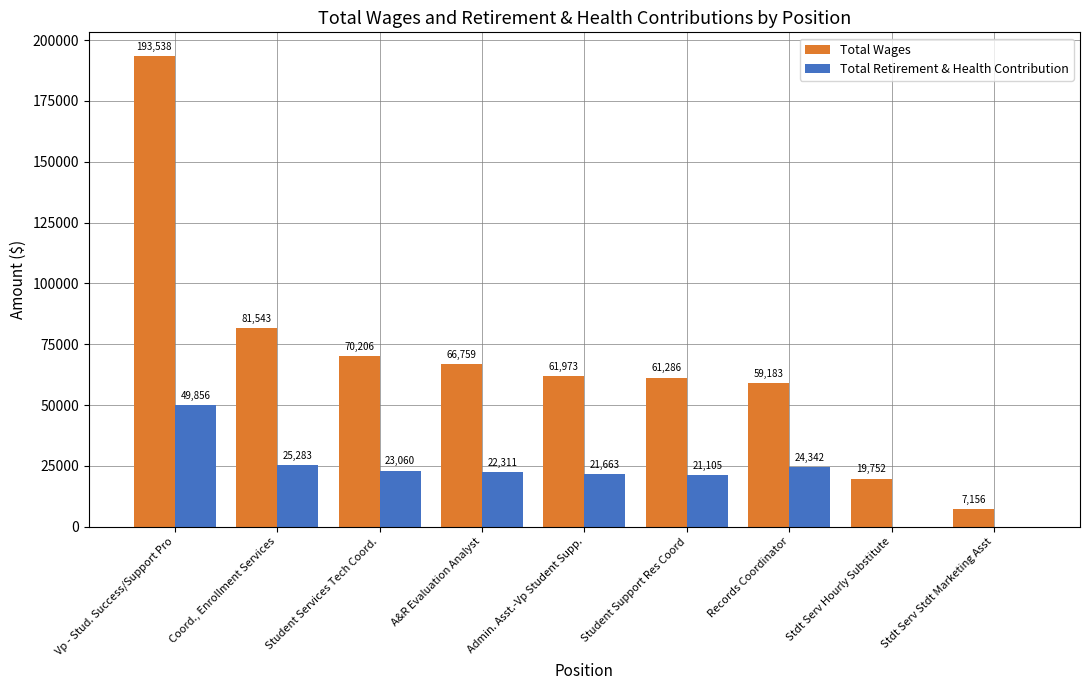

What are all the series names shown in the legend?

Total Wages, Total Retirement & Health Contribution